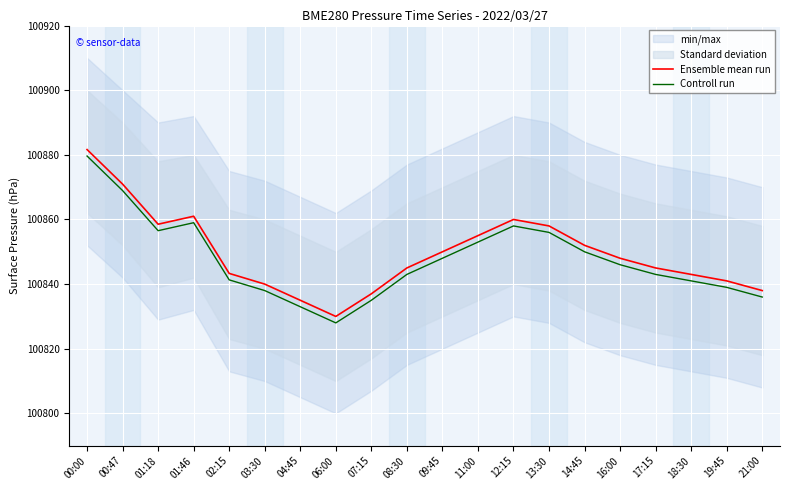

The value of Controll run at 01:18 is 100856.5. True or false?

True